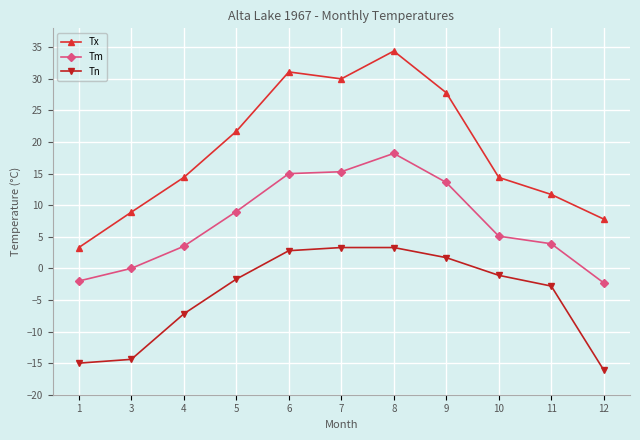

True or false: Tn and Tx intersect in this chart.

False